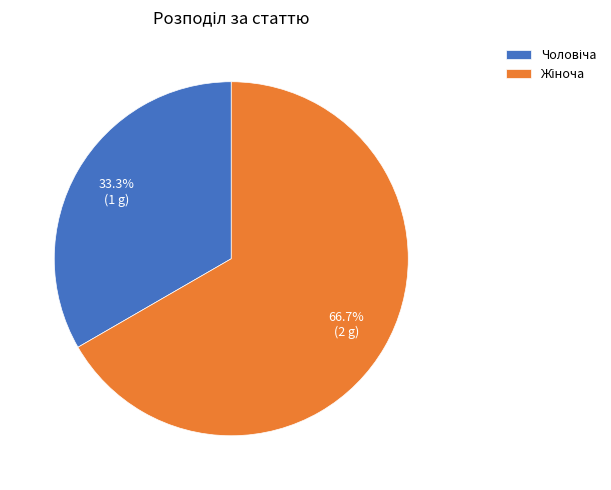

Is there any slice that represents more than half of the pie?

Yes